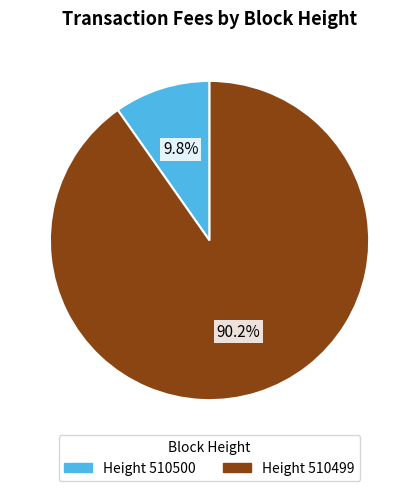

Is there a majority slice in this chart?

Yes